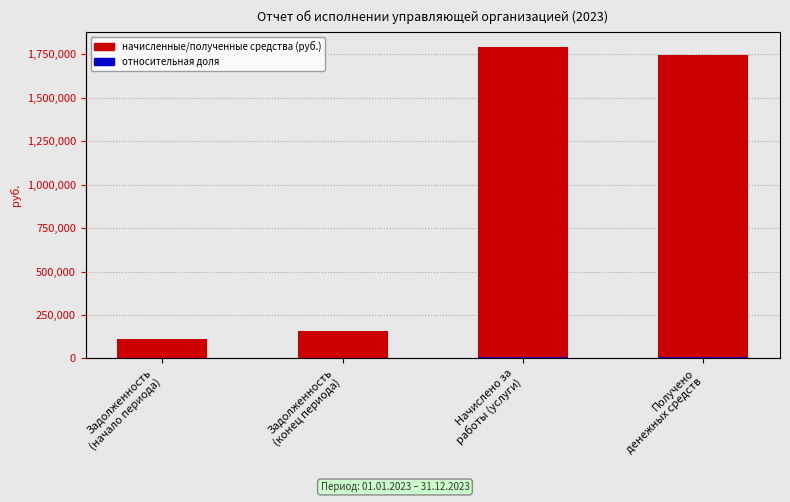

What is the change in value from Задолженность
(начало периода) to Задолженность
(конец периода)?

+45258.1